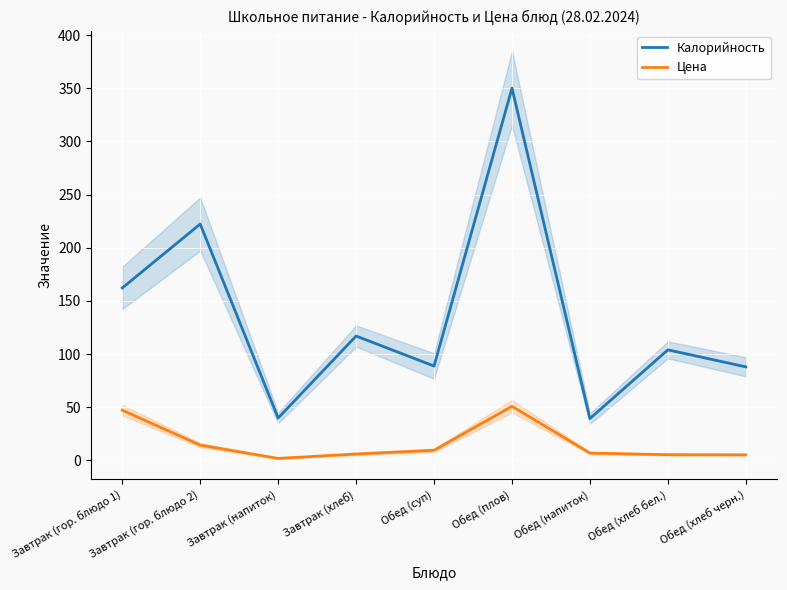

List the labels in order of Цена value, largest first.

Обед (плов), Завтрак (гор. блюдо 1), Завтрак (гор. блюдо 2), Обед (суп), Обед (напиток), Завтрак (хлеб), Обед (хлеб бел.), Обед (хлеб черн.), Завтрак (напиток)